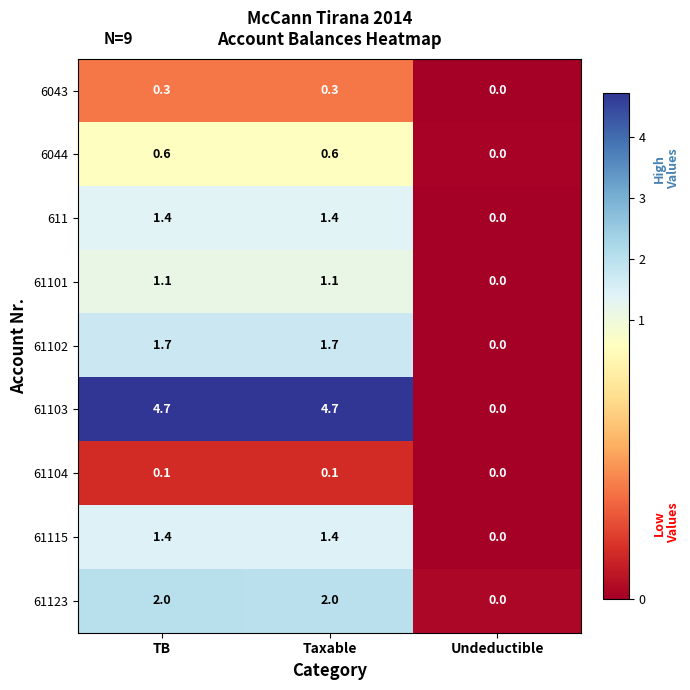

Which series has the widest spread of values?

61103